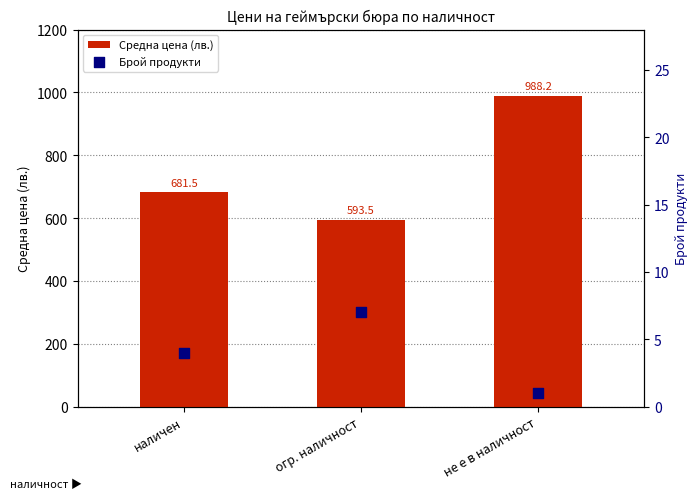

At how many categories does at least one series exceed 577?

3